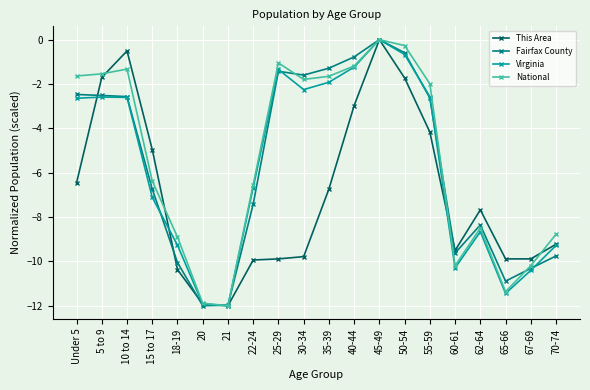

What is the label of the 11th point from the right?

30-34